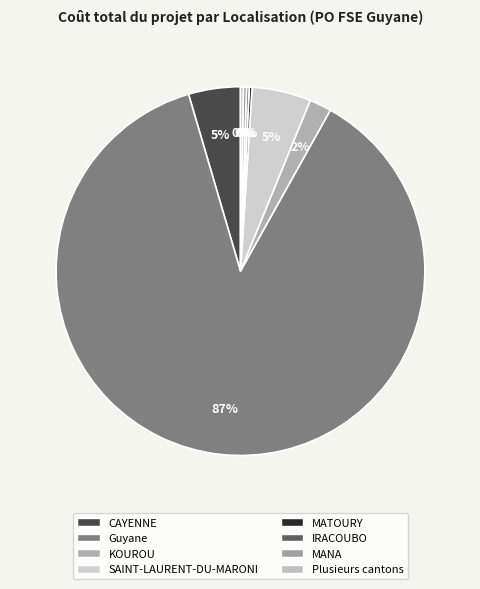

To the nearest percent, what is the difference between the largest and smallest slice percentages?

87%